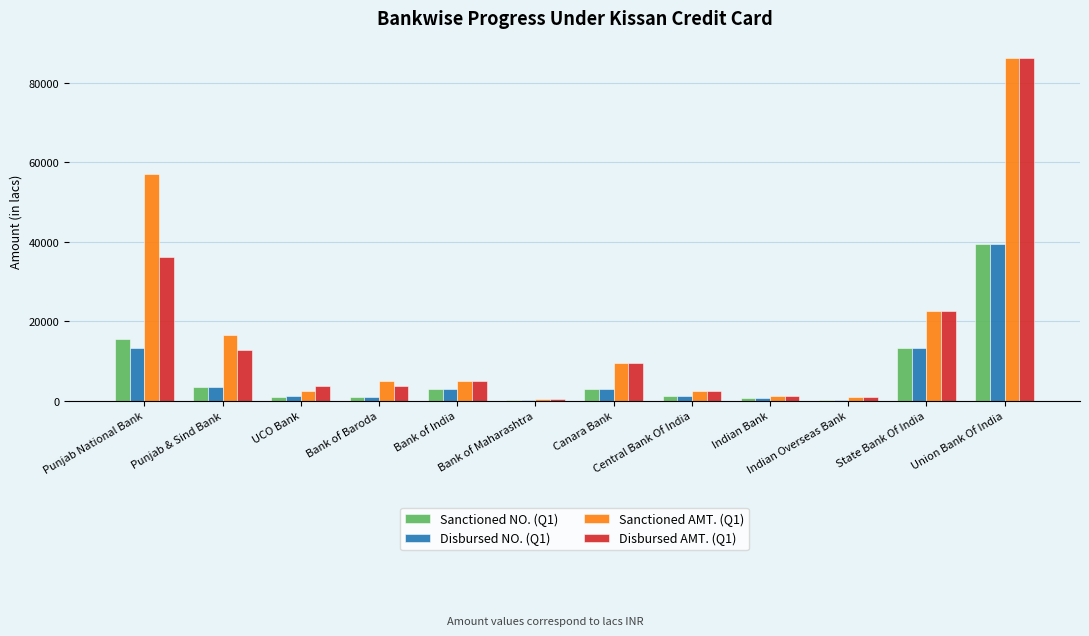

What is the average value of the Disbursed NO. (Q1) series?

6628